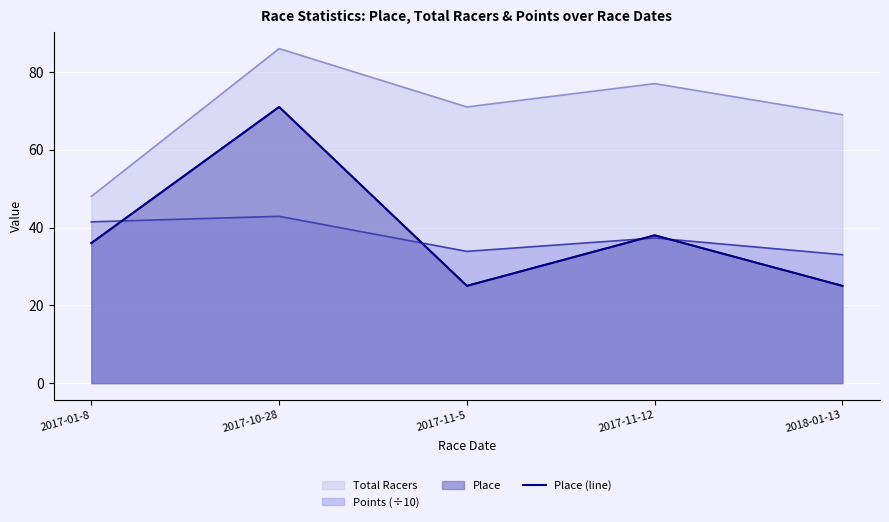

Reading left to right, what are all the values shown in this chart?

2017-01-8=36	2017-10-28=71	2017-11-5=25	2017-11-12=38	2018-01-13=25